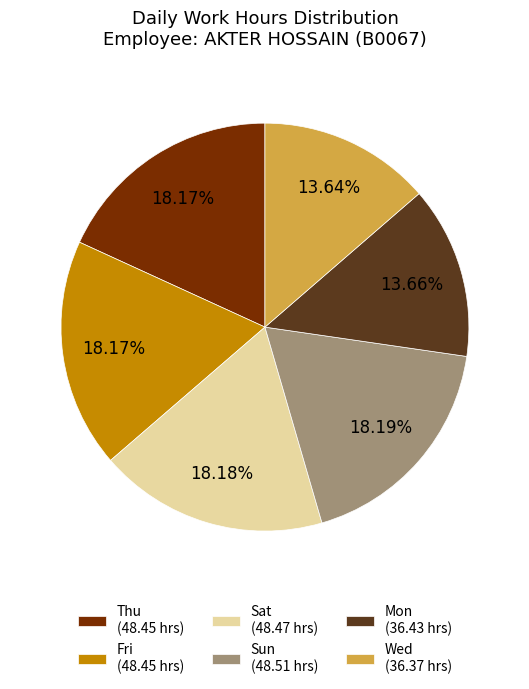

How many segments does this pie chart have?

6